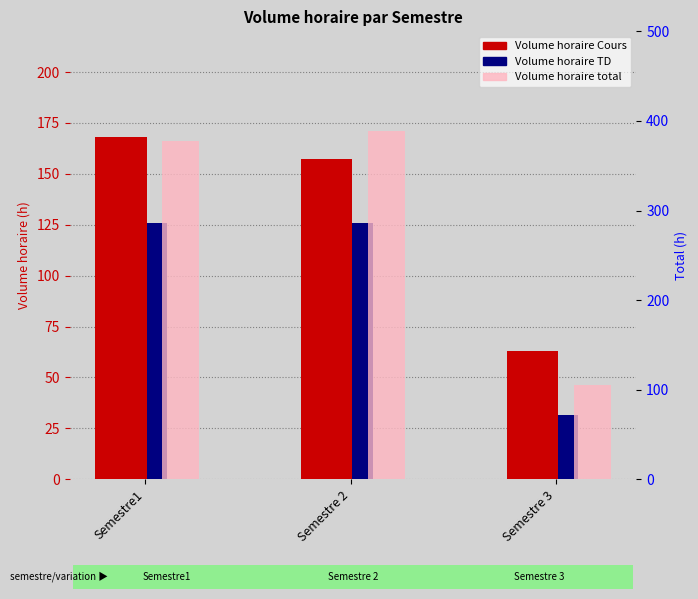

Reading left to right, what are all the values shown in this chart?

Volume horaire Cours: 168.0	157.5	63.0
Volume horaire TD: 126.0	126.0	31.5
Volume horaire total: 378.0	388.5	105.0